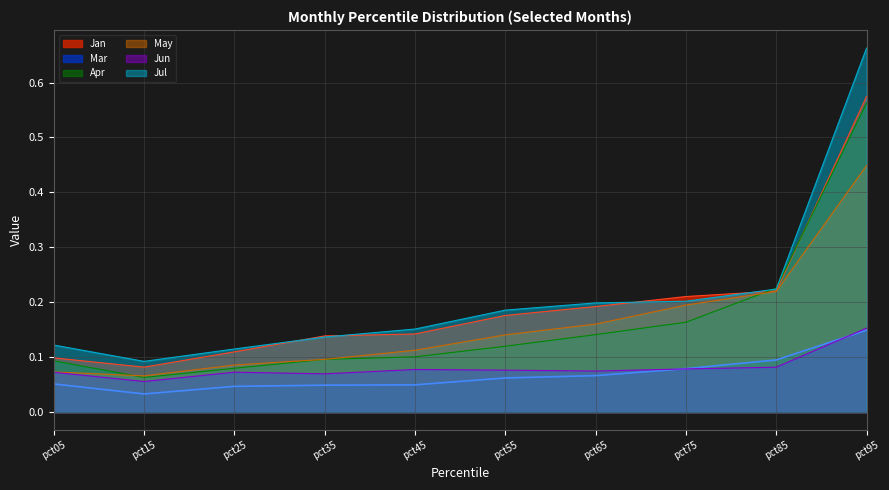

List the series in order of their peak value, highest first.

Jul, Jan, Apr, May, Jun, Mar